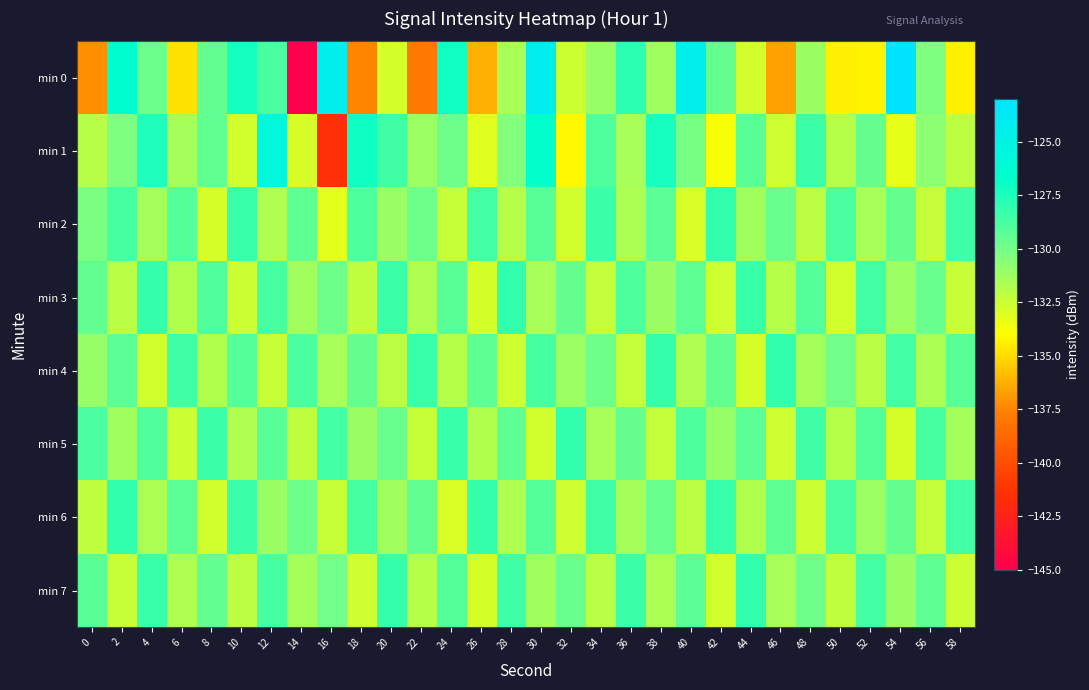

At which category is the sum across all series the highest?

30